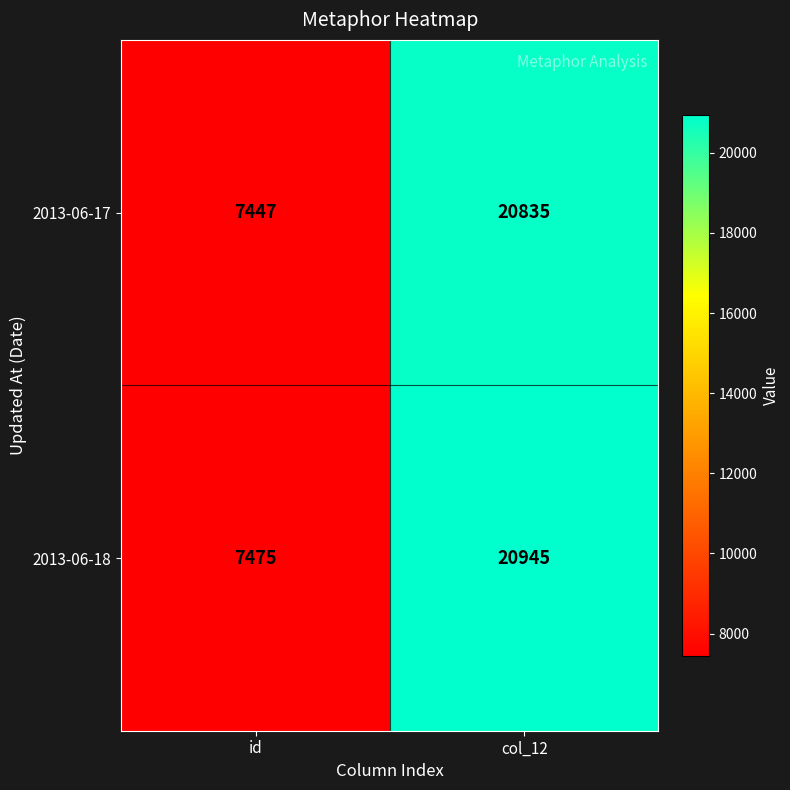

True or false: 2013-06-17 has a value of 7447 at id.

True